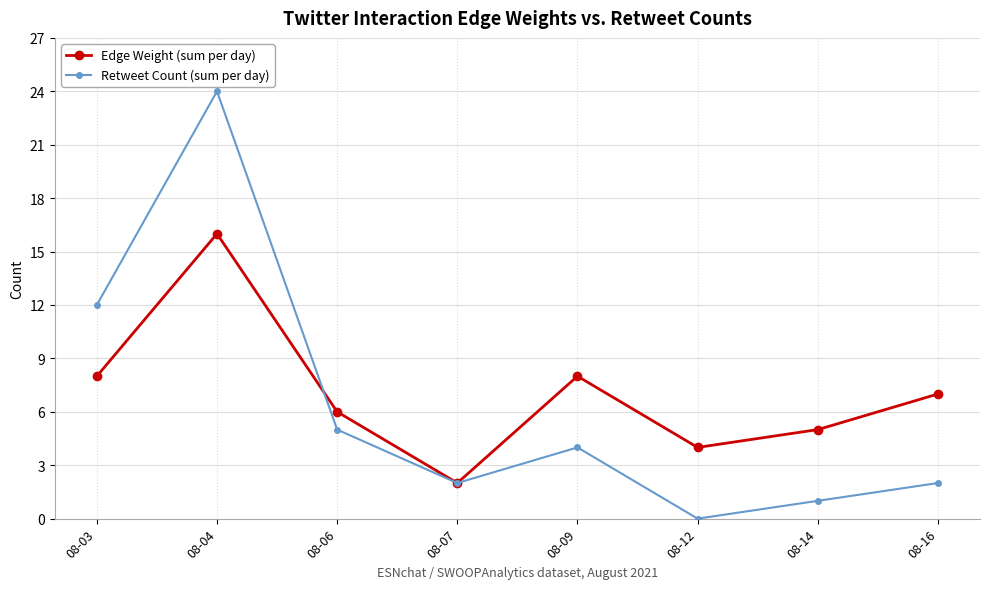

Where do Edge Weight (sum per day) and Retweet Count (sum per day) first cross each other?

08-04 and 08-06